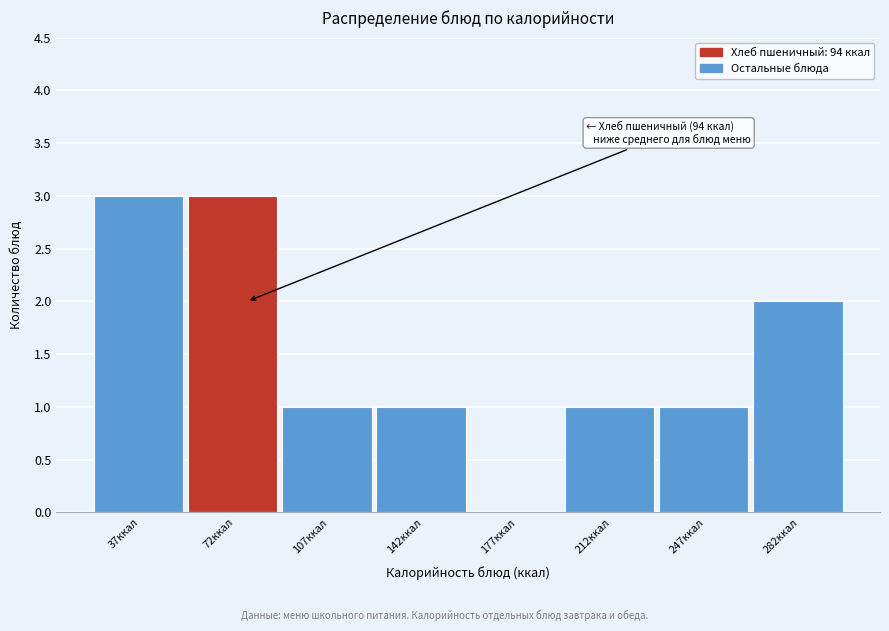

Reading left to right, transcribe all the data shown in this chart.

37ккал=3	72ккал=3	107ккал=1	142ккал=1	177ккал=0	212ккал=1	247ккал=1	282ккал=2